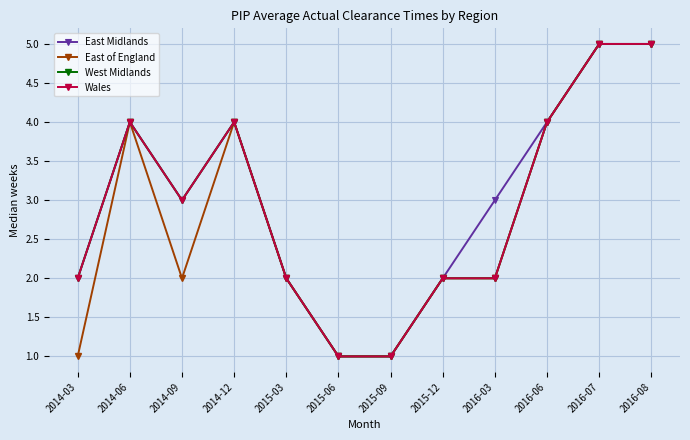

True or false: Wales and East of England cross at least once.

False